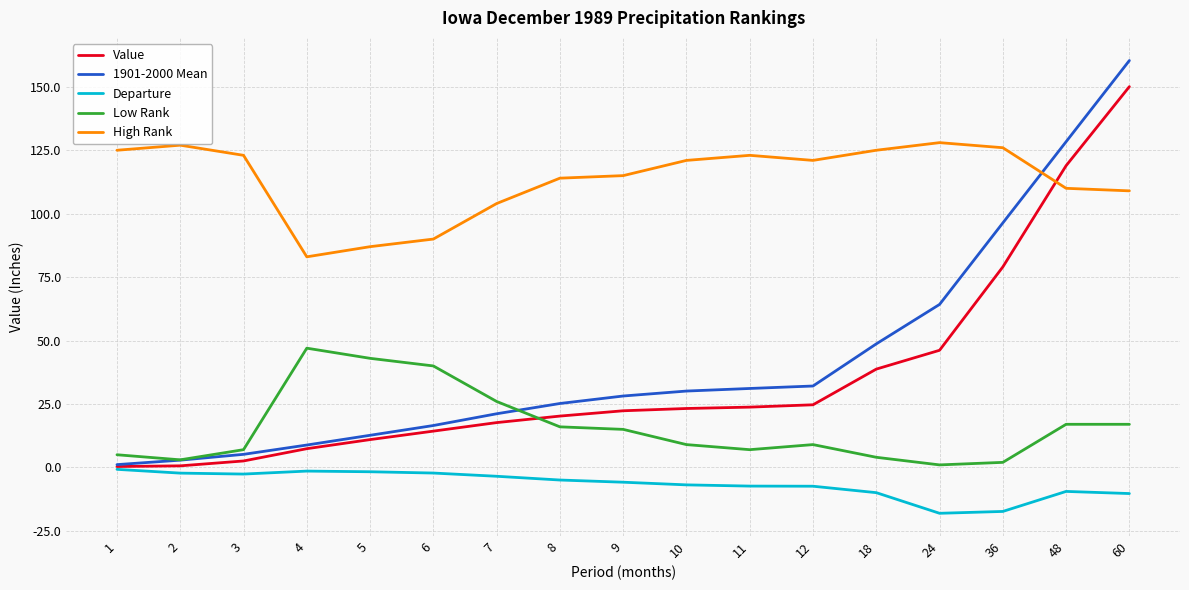

Is the value of High Rank at 8 greater than the value of Departure at 4?

Yes